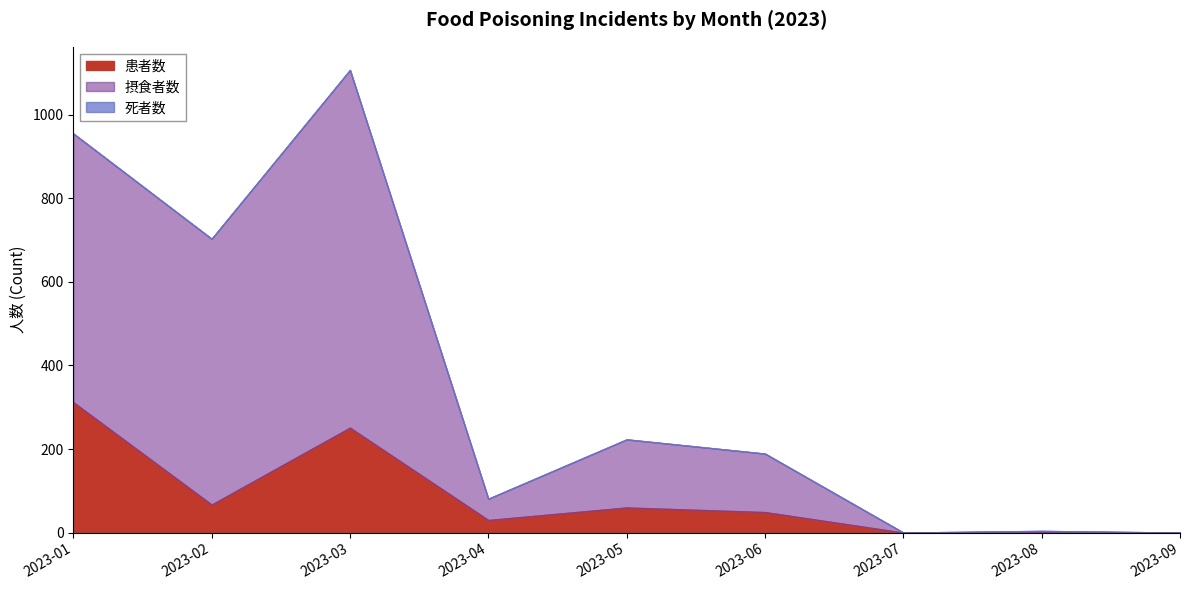

Is it true that 摂食者数 equals 3 at 2023-08?

True